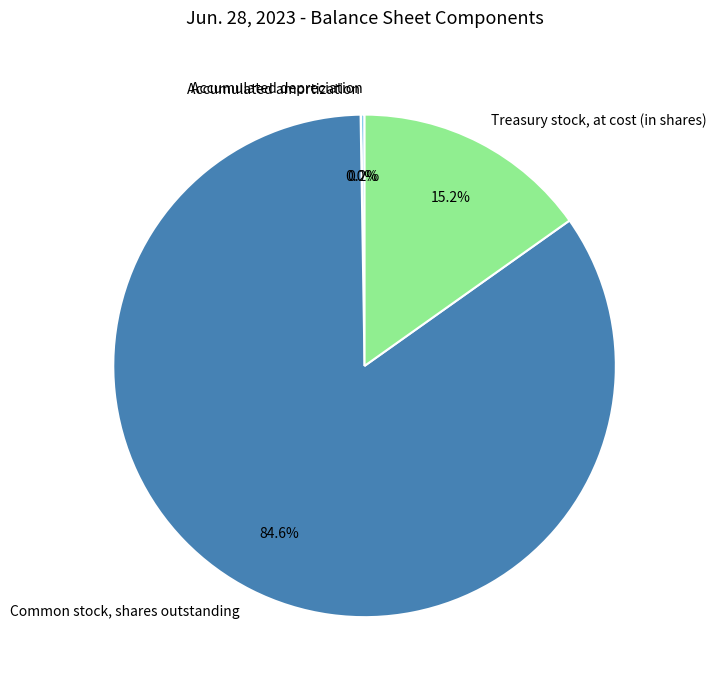

What percentage is NOT represented by Treasury stock, at cost (in shares)?

84.8%